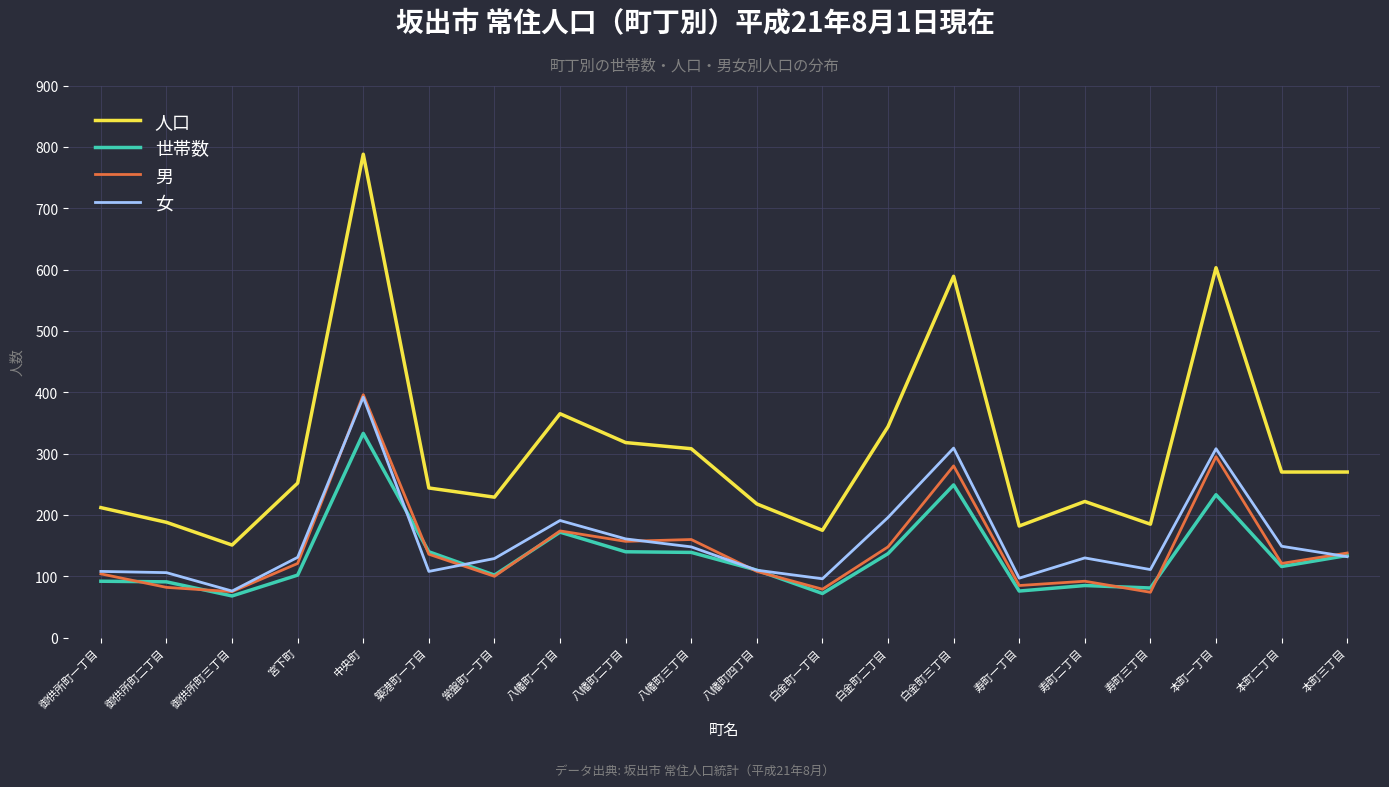

True or false: 人口 and 女 intersect in this chart.

False